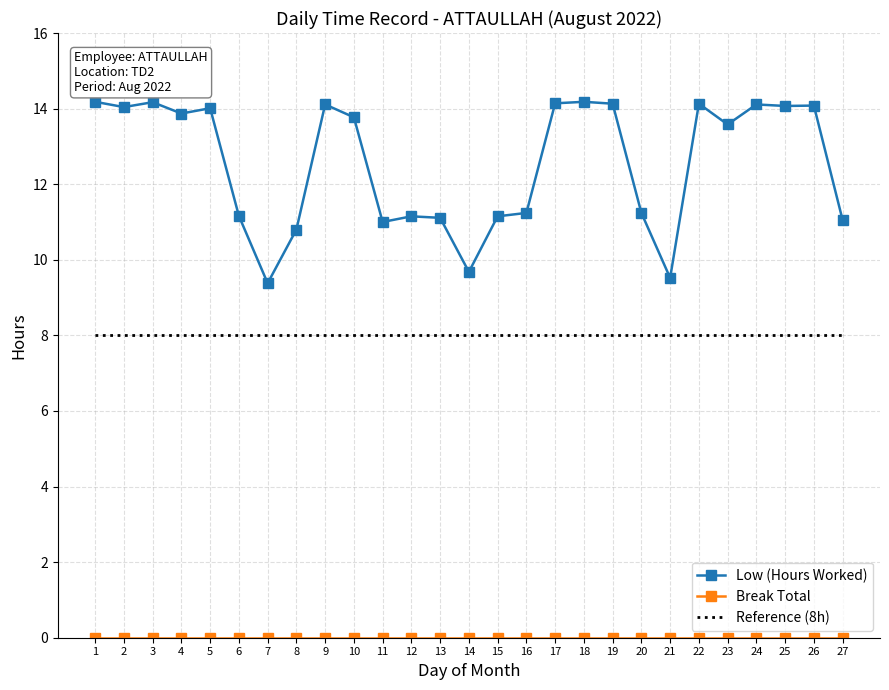

True or false: Low (Hours Worked) and Reference (8h) intersect in this chart.

False